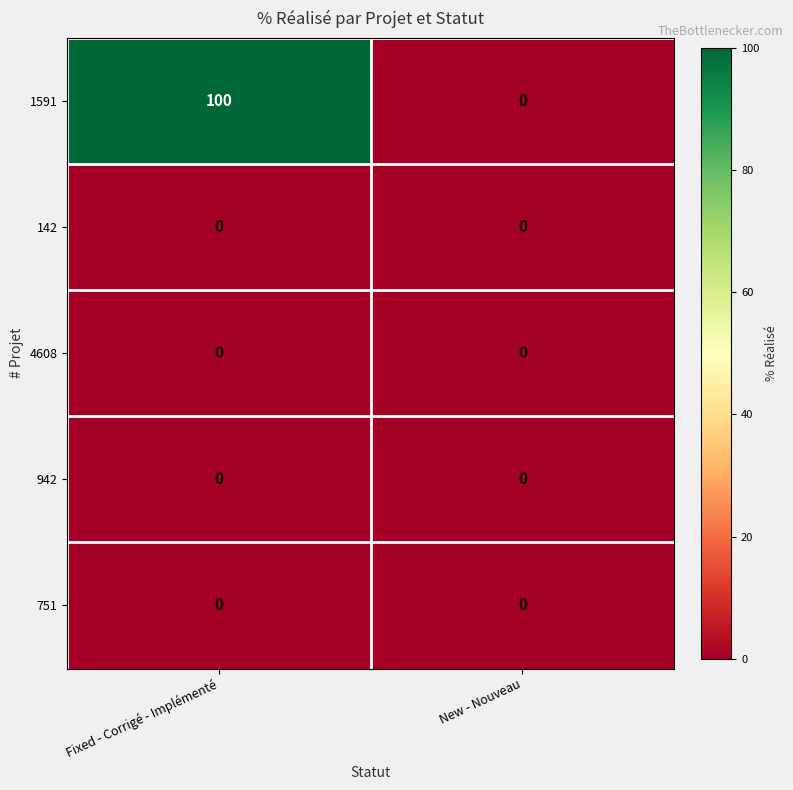

What is the sum of the 1591 values at New - Nouveau and Fixed - Corrigé - Implémenté?

100